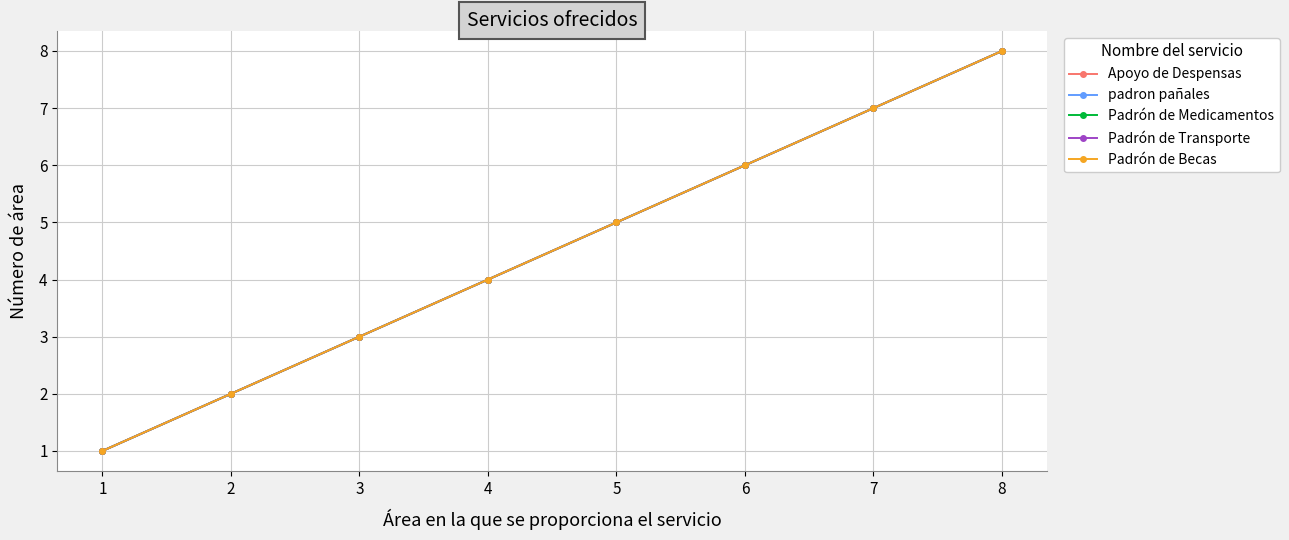

Is this an area chart (filled region under the line)?

No